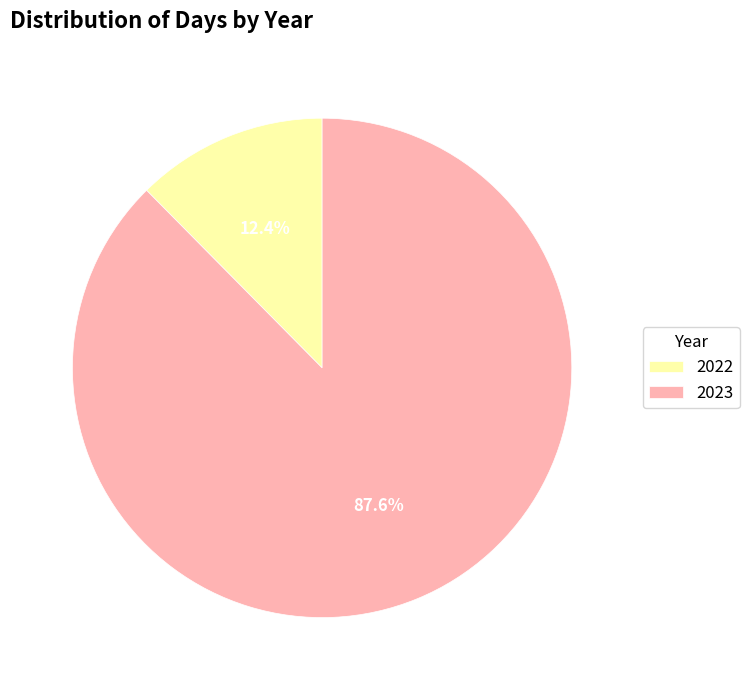

Count the number of slices in the pie.

2